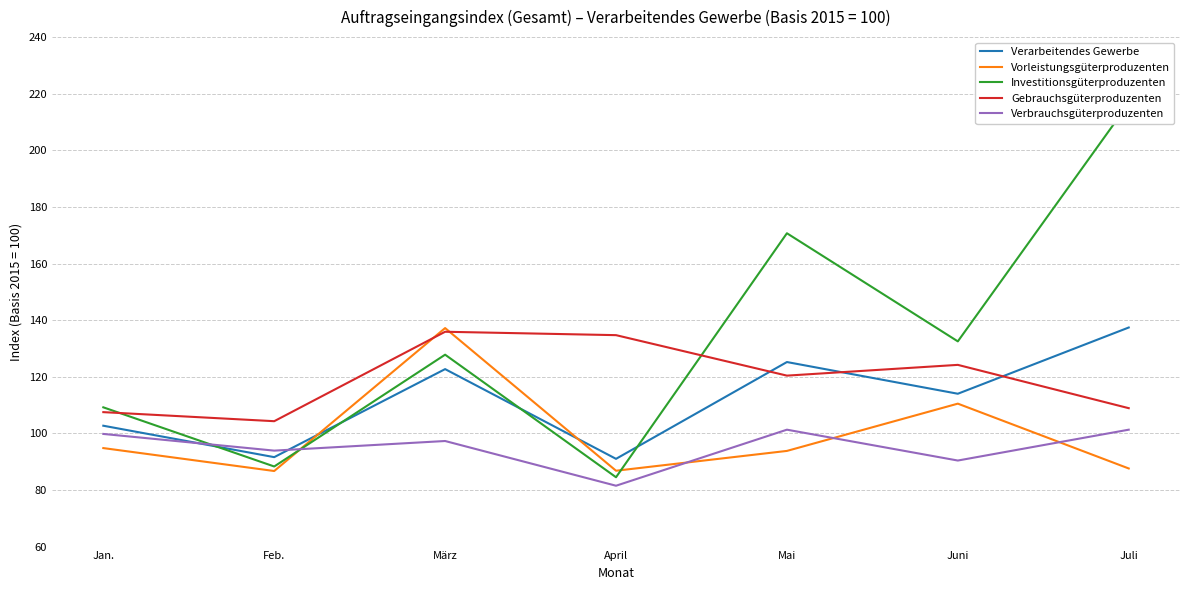

What position from the left is März?

3